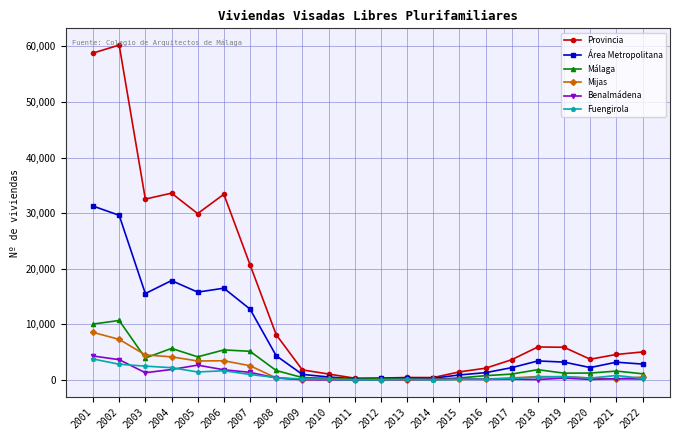

Does the chart have visible grid lines?

Yes